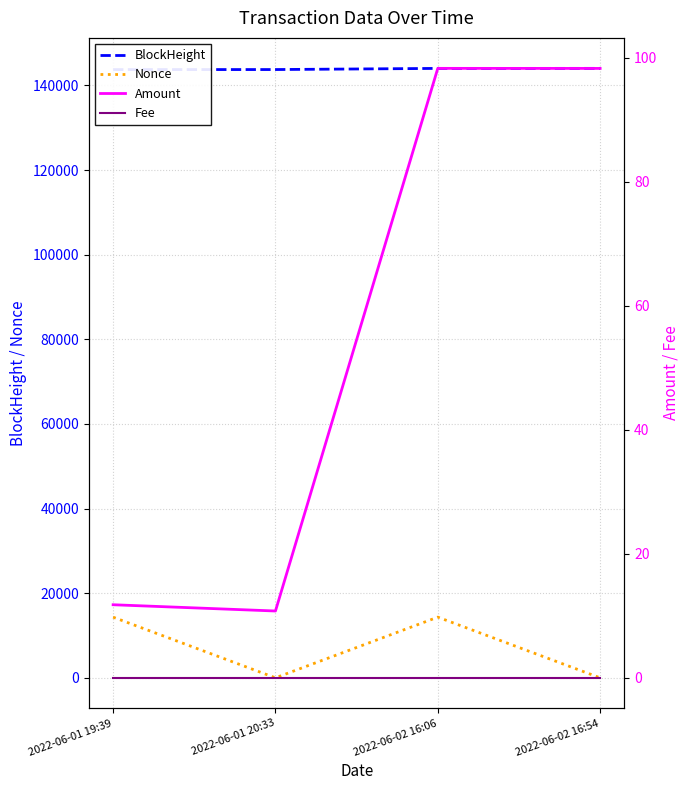

Count the number of categories in the chart.

4